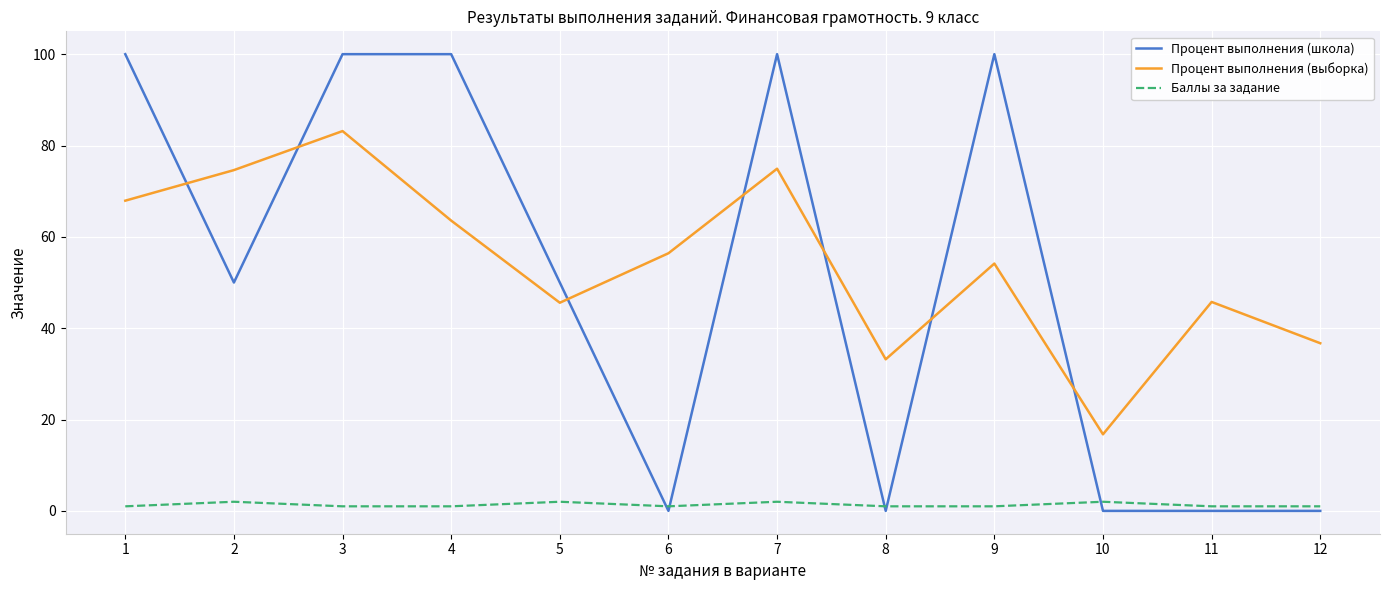

Rank the series at 1 from highest to lowest value.

Процент выполнения (школа), Процент выполнения (выборка), Баллы за задание